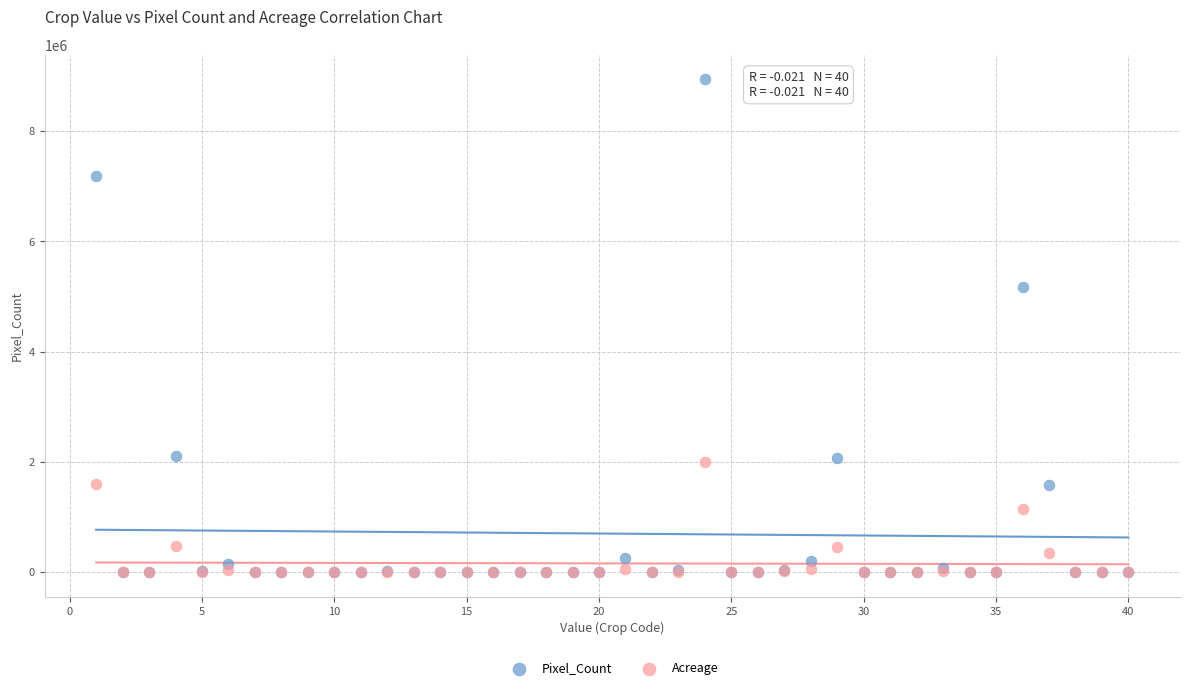

In the Pixel_Count series, what Y value is closest to 4471365?

5170029.0